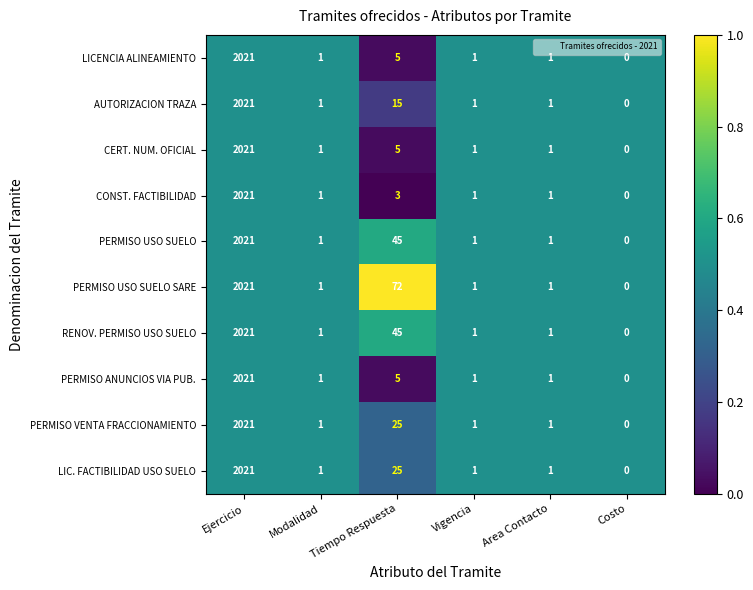

At which label does LICENCIA ALINEAMIENTO first exceed 1?

Ejercicio